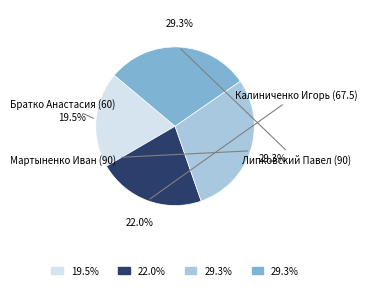

Does any single category account for the majority?

No